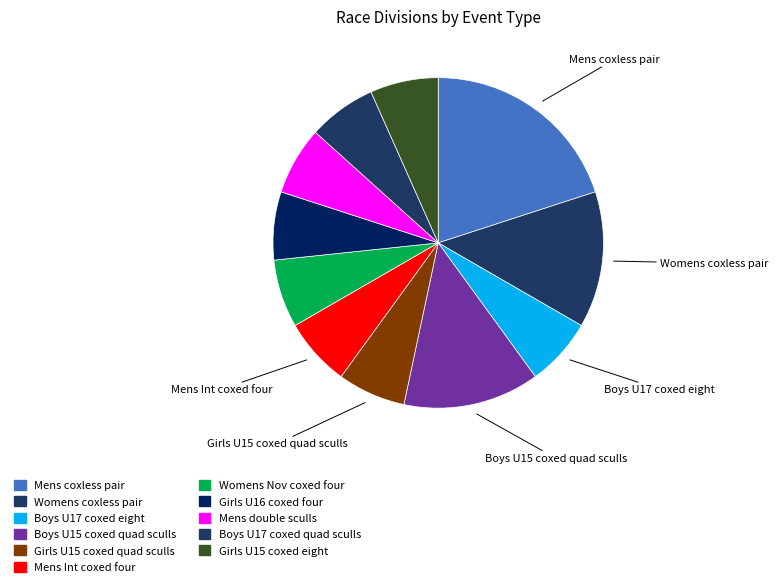

How many segments does this pie chart have?

11